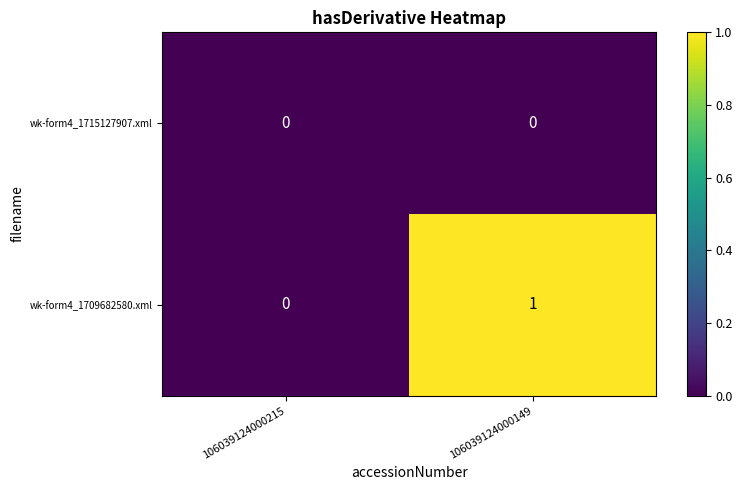

Which series changed the most between 106039124000215 and 106039124000149?

wk-form4_1709682580.xml